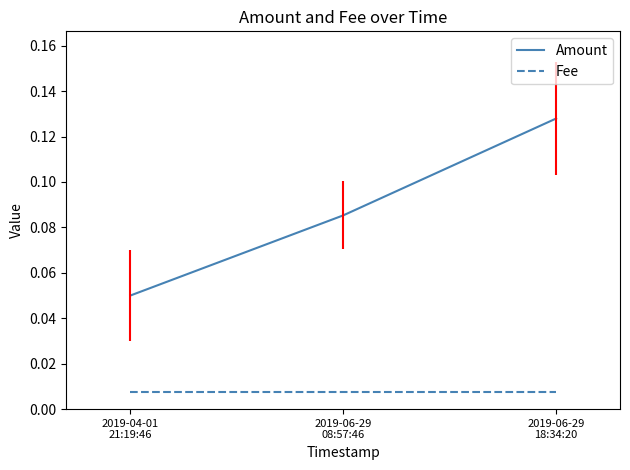

Rank the series by their average value, from highest to lowest.

Amount, Fee